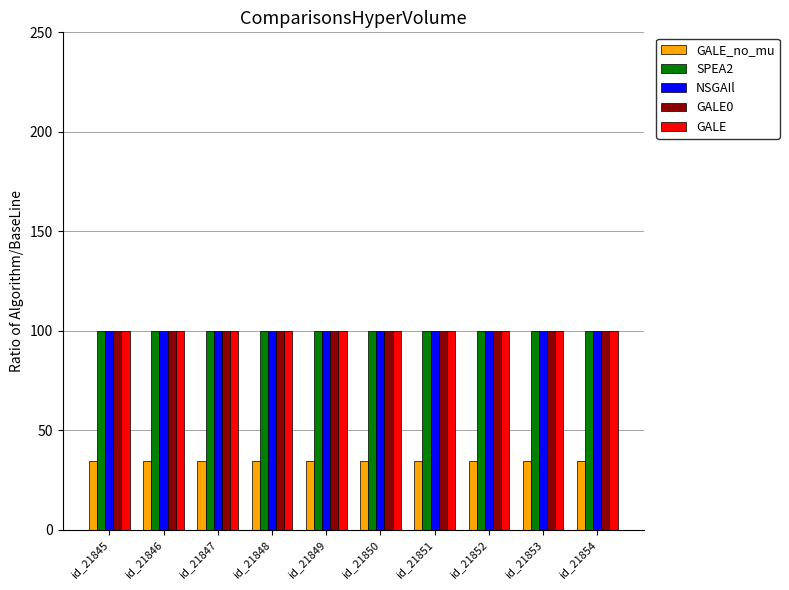

What is the sum of all GALE0 values?

1000.0